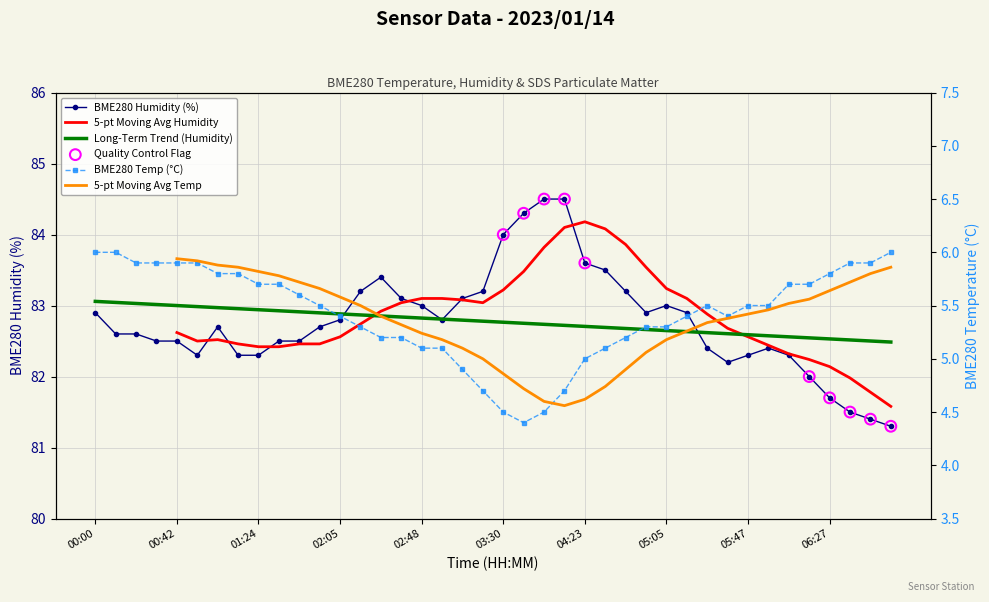

Which series has the largest total across all categories?

BME280_humidity